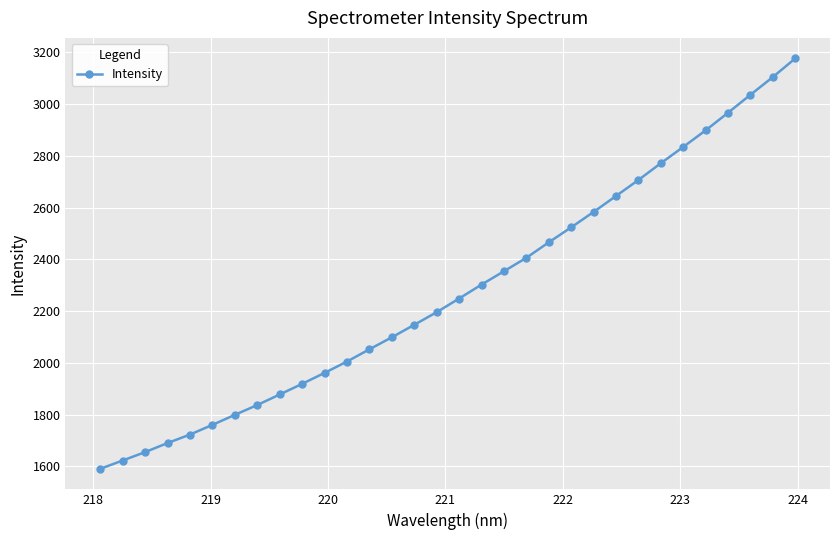

What is the difference between the maximum and minimum values?

1585.8